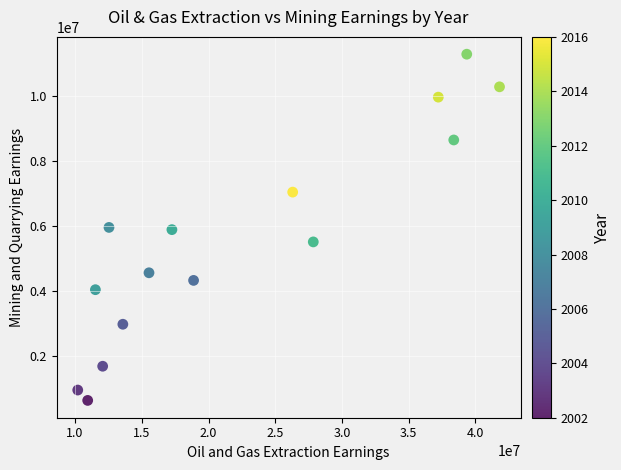

What is the range of X values (max minus min)?

31611800